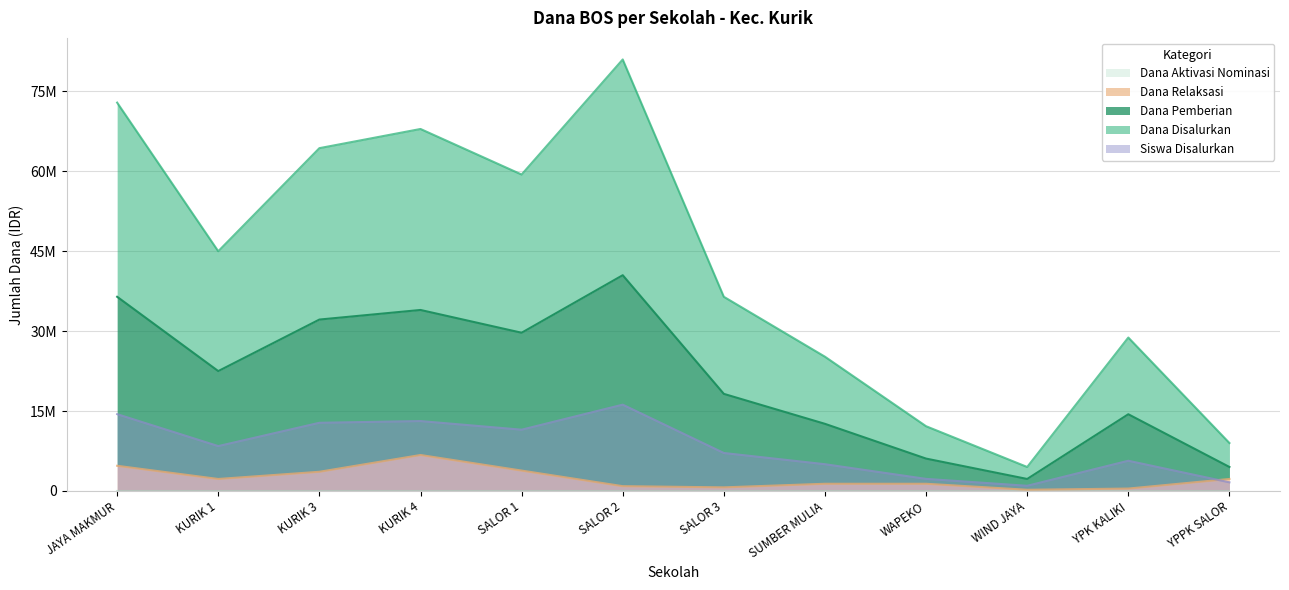

True or false: Dana Pemberian and Siswa Disalurkan intersect in this chart.

False